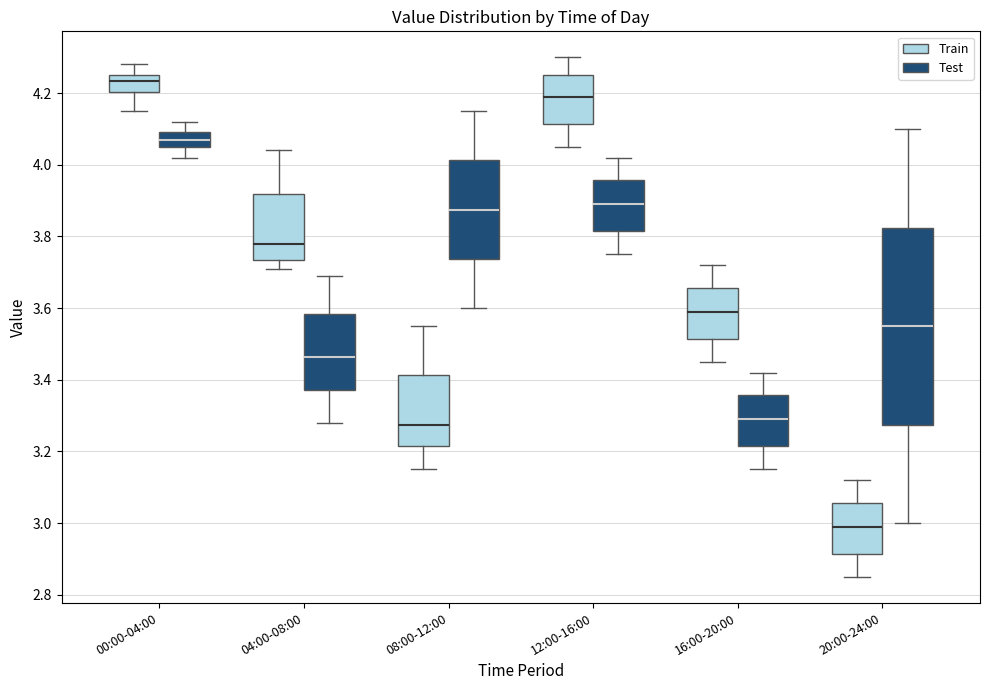

Where does the upper whisker of the box for 08:00-12:00 (Test) end on the y-axis? The values are not printed on the chart, so give them approximately, as read against the axis.

4.16